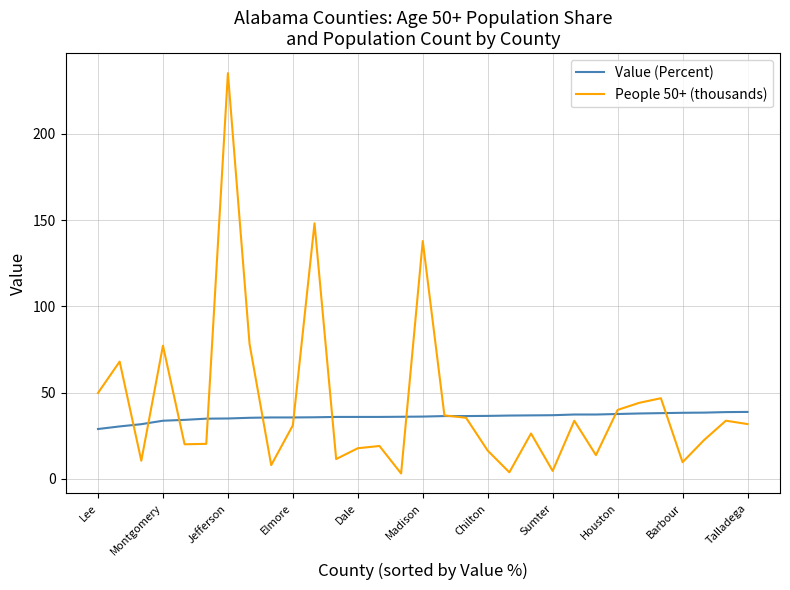

In People 50+ (thousands), how many points are lower than both neighbors (excluding endpoints)?

9